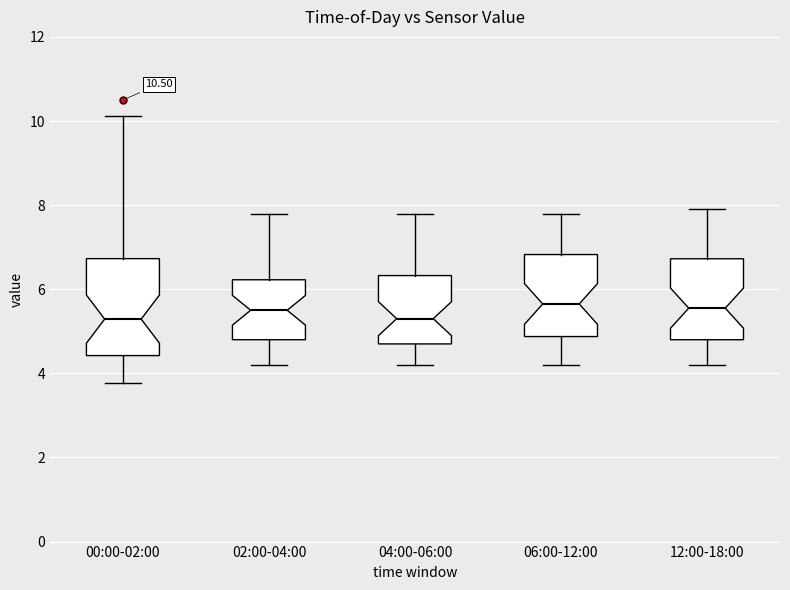

Which box is the tallest, from its lower edge to its upper edge?

00:00-02:00